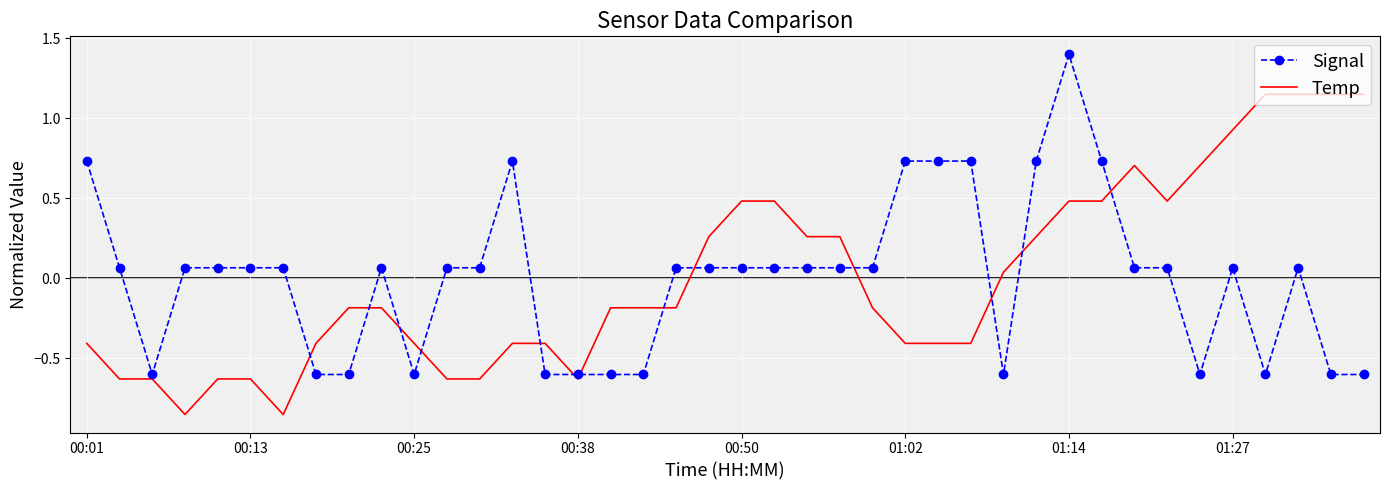

How many times do Signal and Temp cross each other?

13